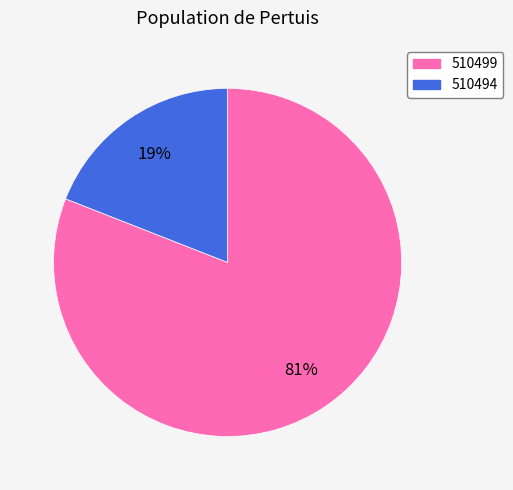

Which slice is the largest?

510499